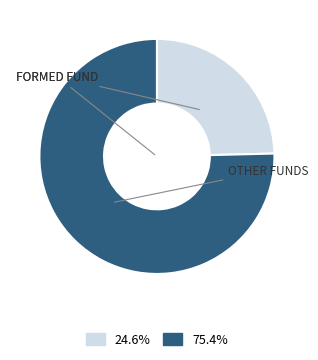

Is there any slice that represents more than half of the pie?

Yes